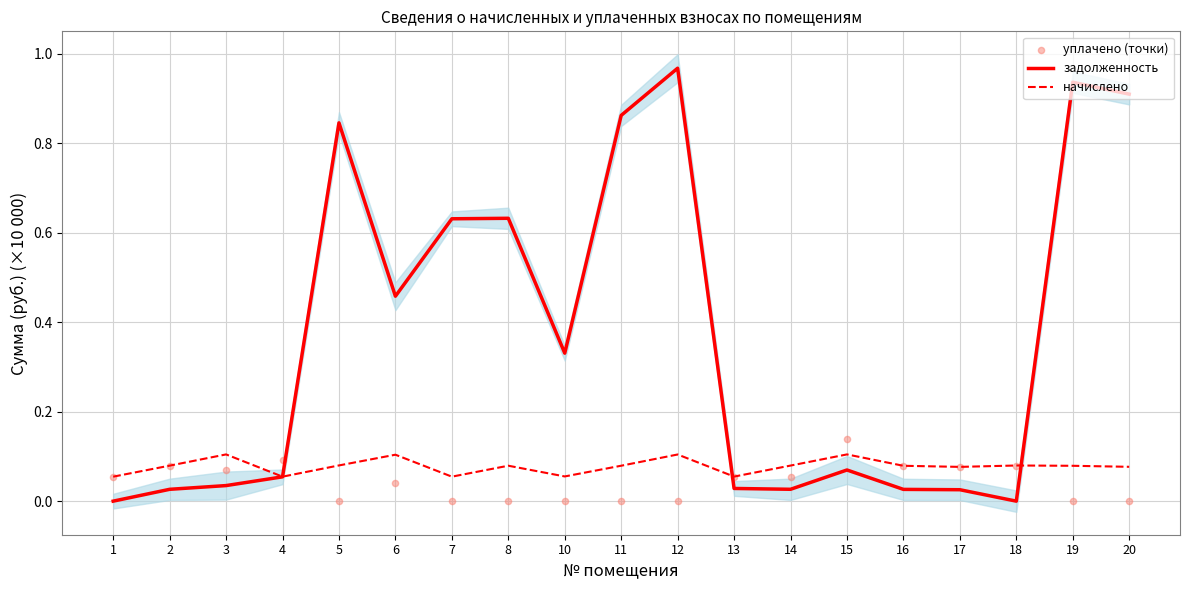

Which series contains the lowest Y value?

задолженность